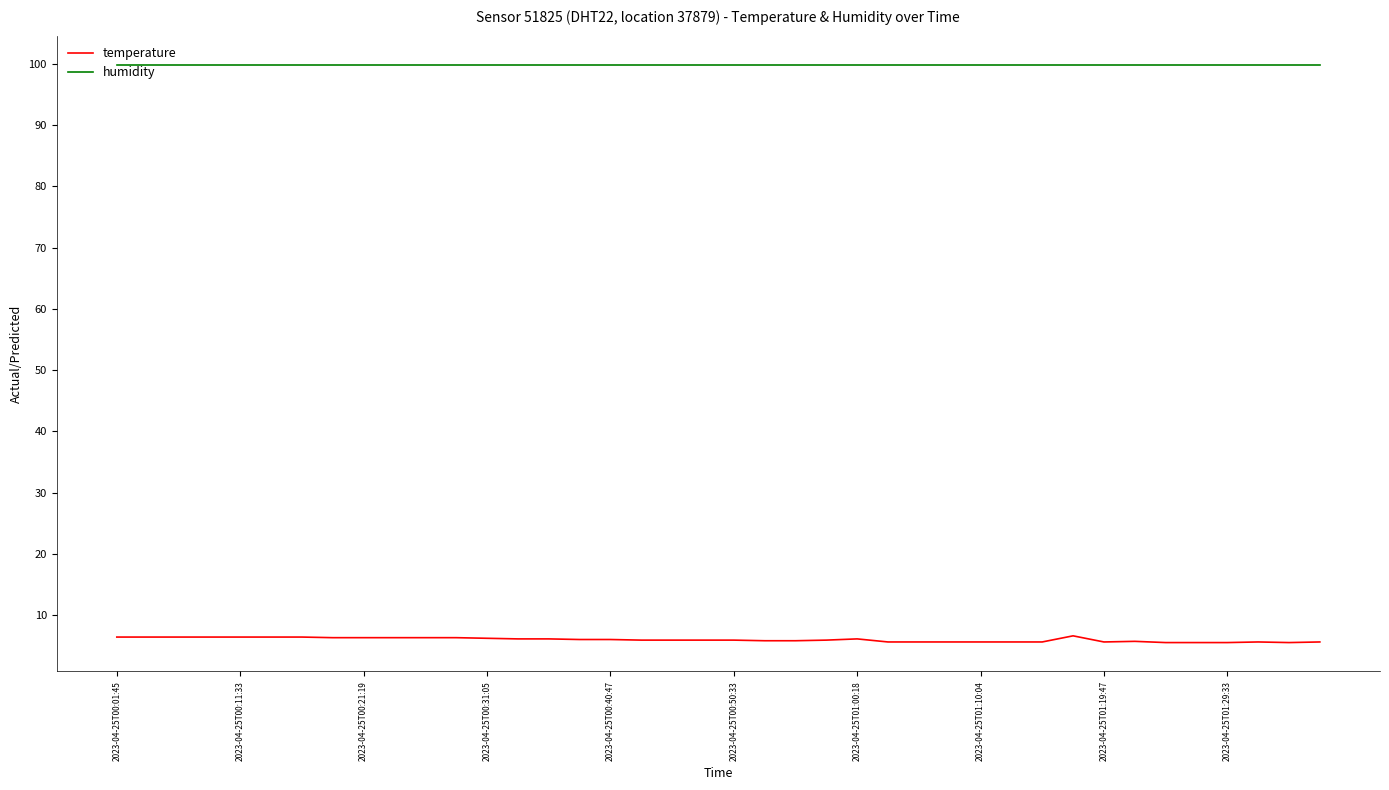

Rank the series by their average value, from highest to lowest.

humidity, temperature